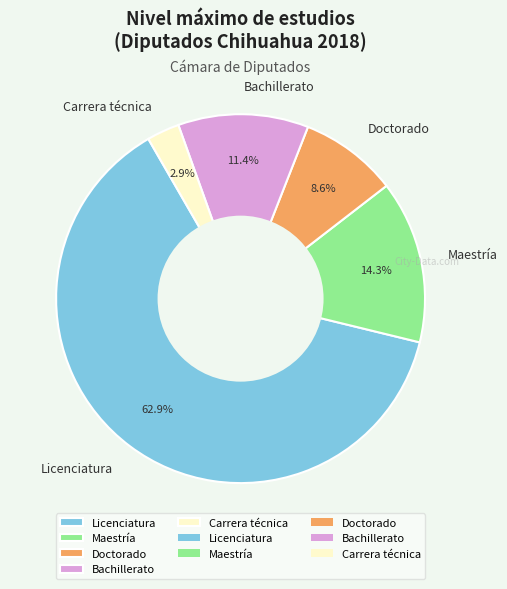

How many slices are in this pie chart?

5